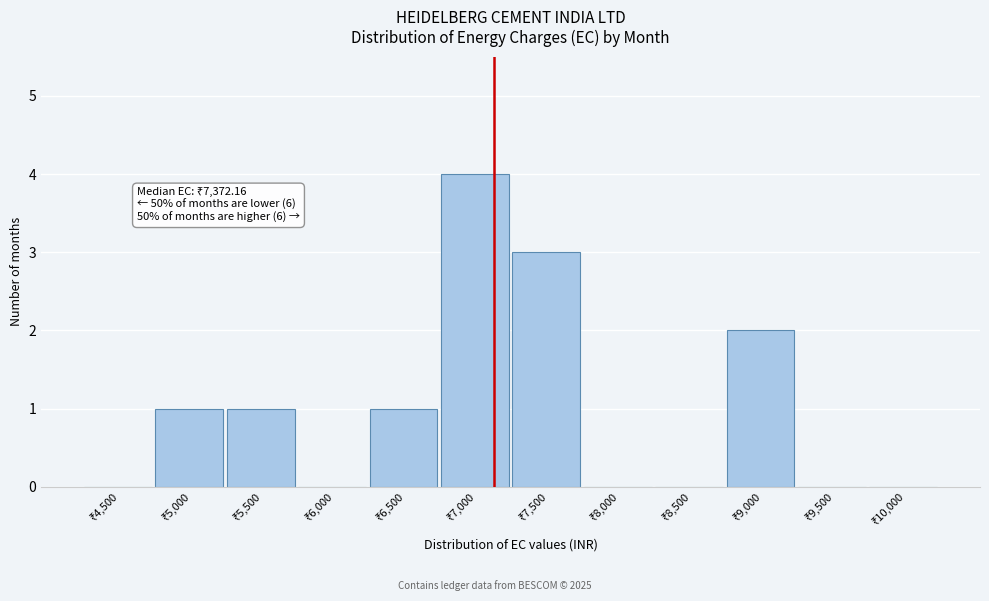

What is the greatest value displayed?

4